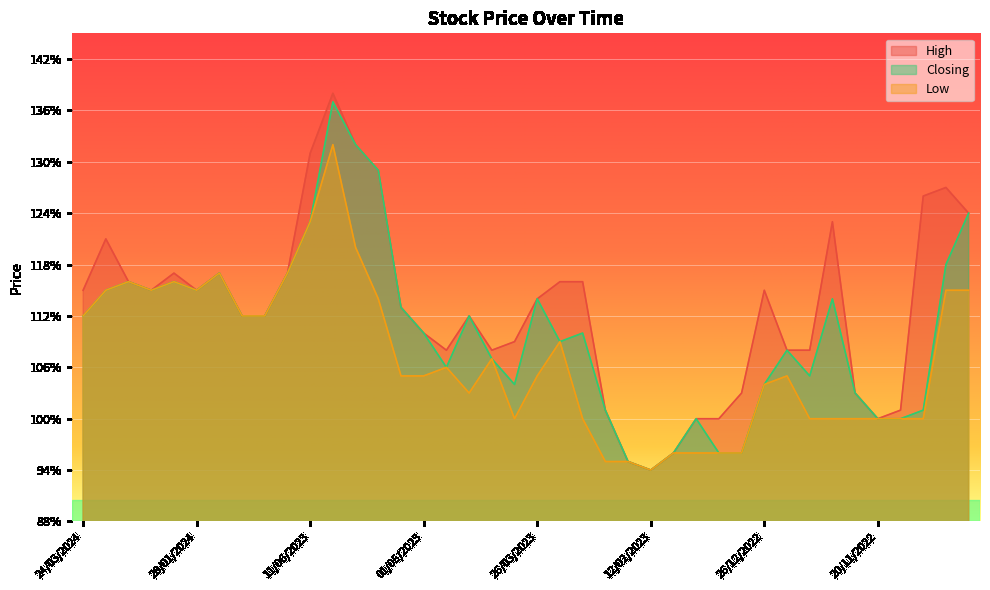

Rank the categories by Closing value from lowest to highest.

12/02/2023, 19/02/2023, 29/01/2023, 15/01/2023, 02/01/2023, 22/01/2023, 20/11/2022, 13/11/2022, 26/02/2023, 06/11/2022, 27/11/2022, 02/04/2023, 26/12/2022, 11/12/2022, 25/04/2023, 09/04/2023, 18/12/2022, 19/03/2023, 01/05/2023, 12/03/2023, 24/03/2024, 08/10/2023, 10/09/2023, 16/04/2023, 07/05/2023, 26/03/2023, 04/12/2022, 17/03/2024, 18/02/2024, 28/01/2024, 10/03/2024, 04/02/2024, 17/12/2023, 02/07/2023, 30/10/2022, 11/06/2023, 23/10/2022, 14/05/2023, 21/05/2023, 28/05/2023